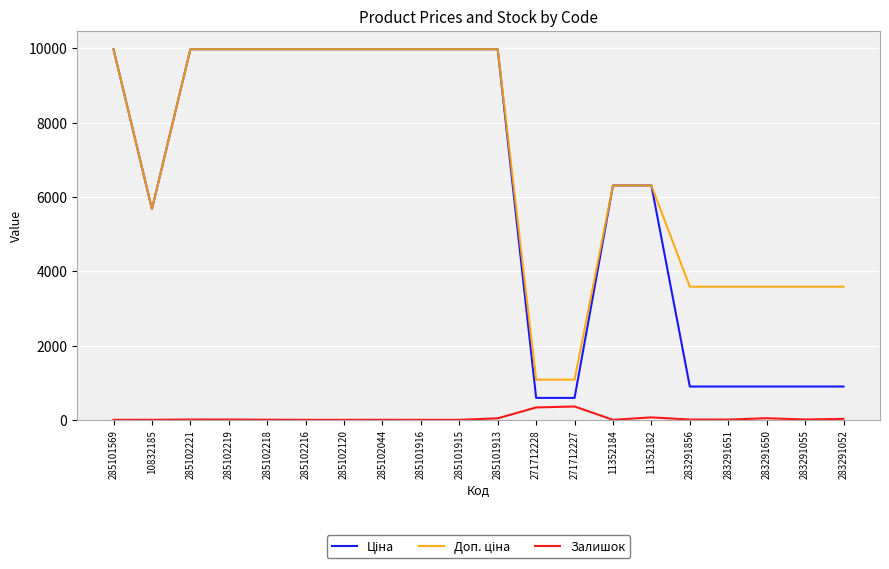

True or false: Залишок has a value of 1.0 at 10832185.

True